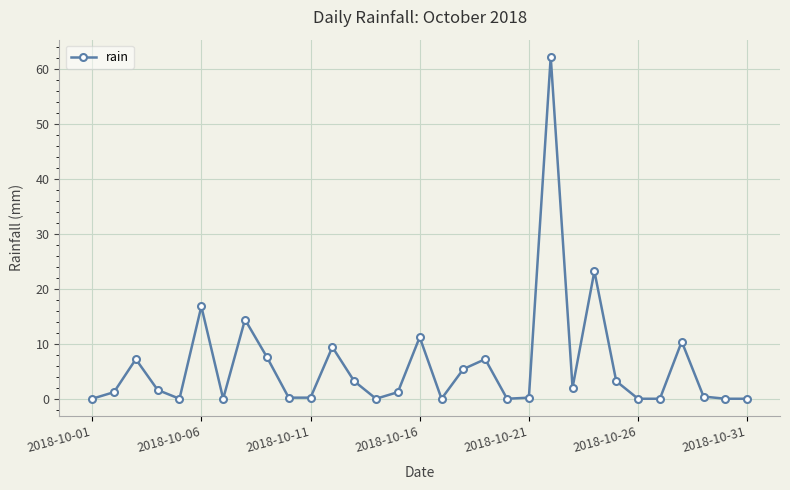

What is the sum of all values?

188.4